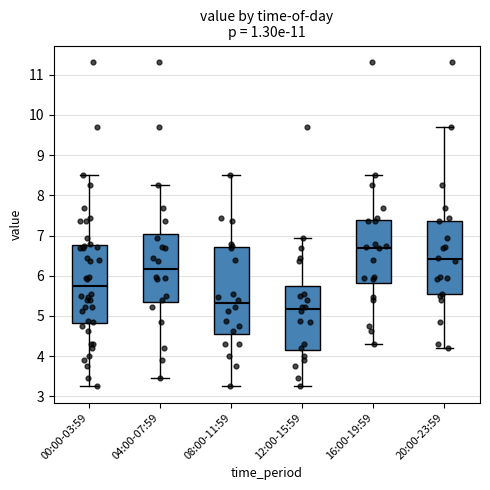

Reading left to right, read every box against the y-axis: the position of its median line, the range the box covers, and the ends of its whiskers. The values are not printed on the chart, so give them approximately, as read against the axis.

00:00-03:59: median 5.7, box 4.8 to 6.8, whiskers 3.3 to 8.5
04:00-07:59: median 6.2, box 5.4 to 7.0, whiskers 3.5 to 8.3
08:00-11:59: median 5.3, box 4.5 to 6.7, whiskers 3.3 to 8.5
12:00-15:59: median 5.2, box 4.2 to 5.8, whiskers 3.3 to 6.9
16:00-19:59: median 6.7, box 5.8 to 7.4, whiskers 4.3 to 8.5
20:00-23:59: median 6.4, box 5.5 to 7.4, whiskers 4.2 to 9.7